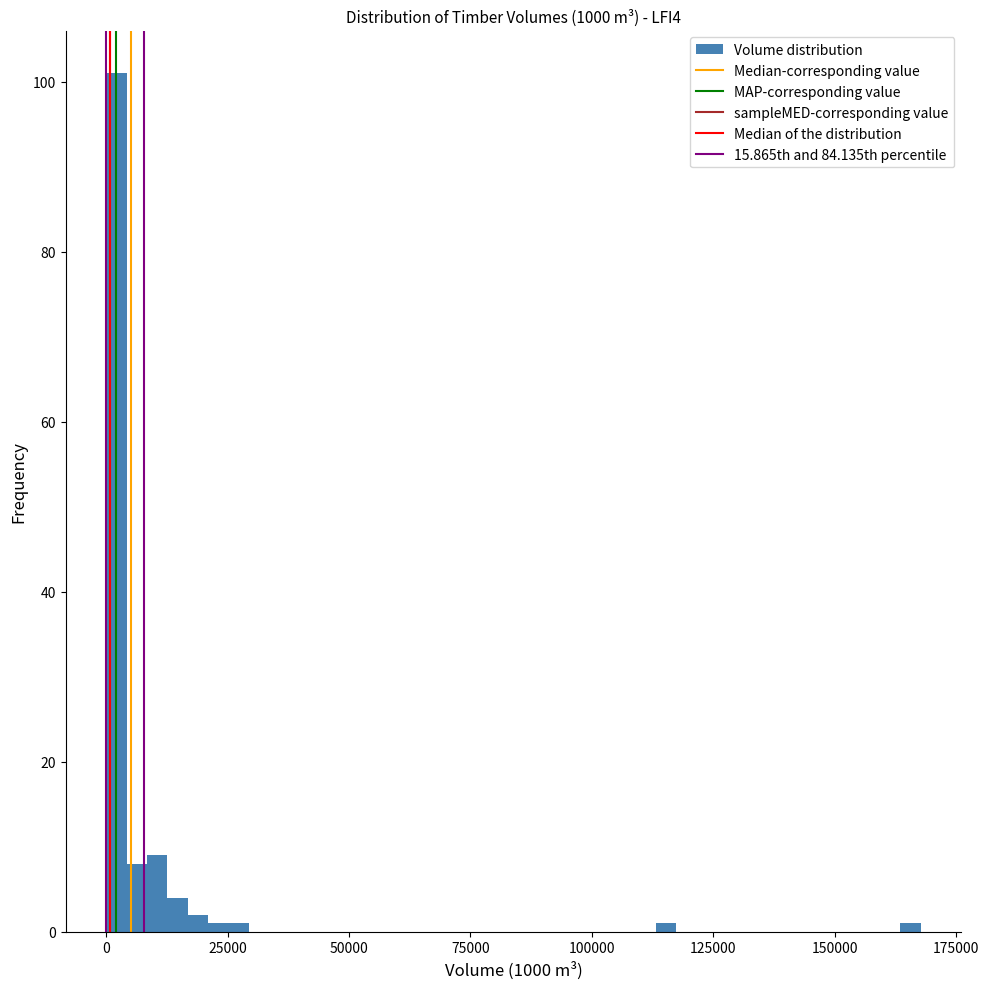

Around what value on the x-axis is the tallest bar? Give the approximate position of its centre, as read against the axis.

0